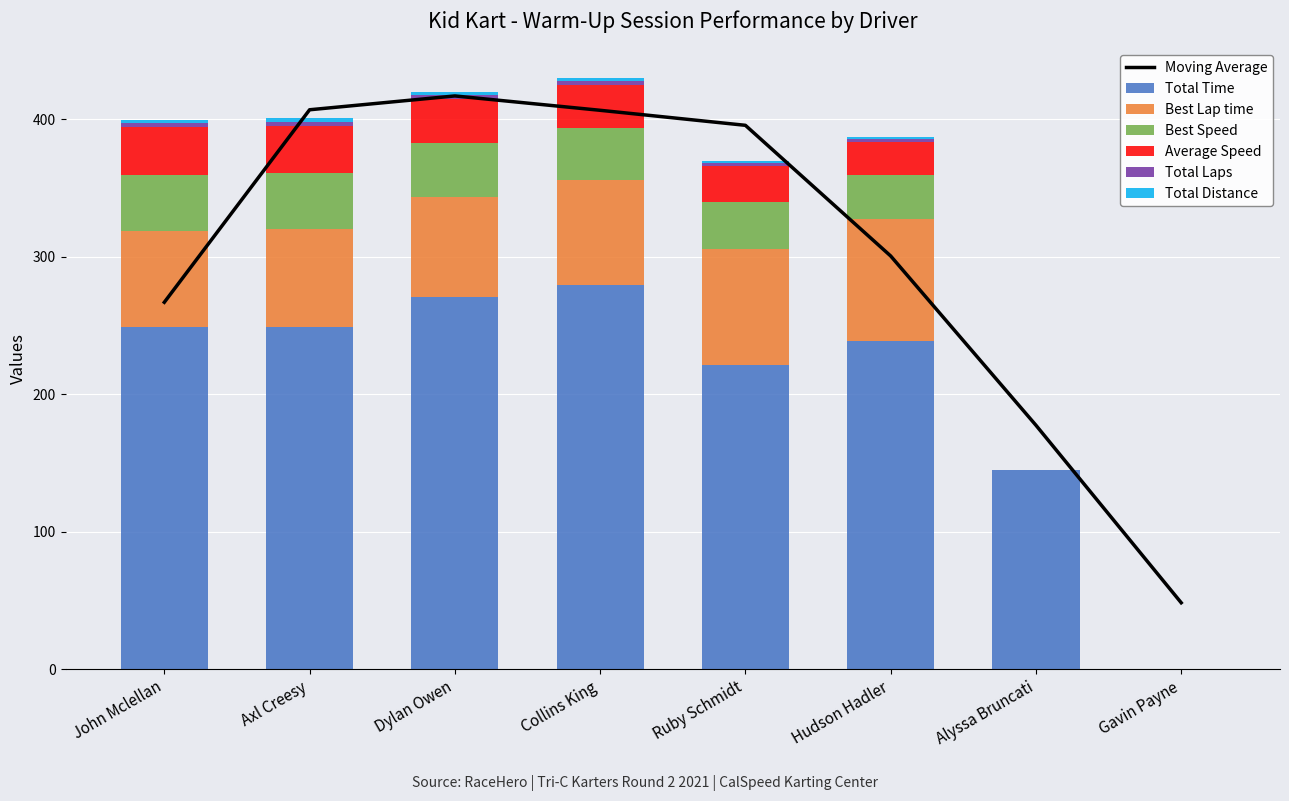

What is the total value across all series at John Mclellan?

400.0